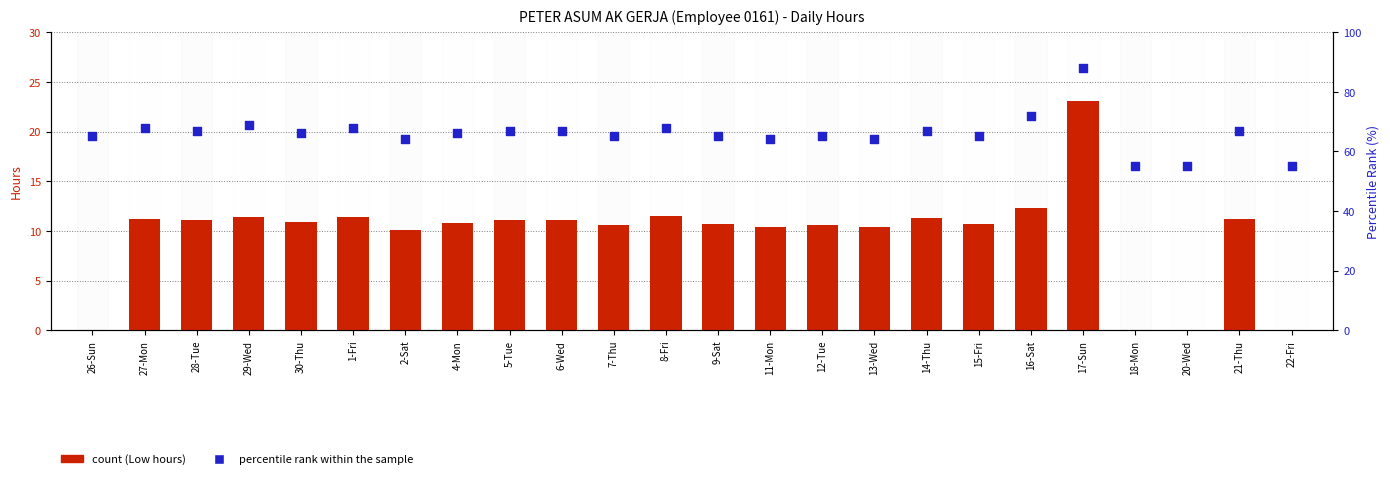

At which category is the sum across all series the highest?

17-Sun